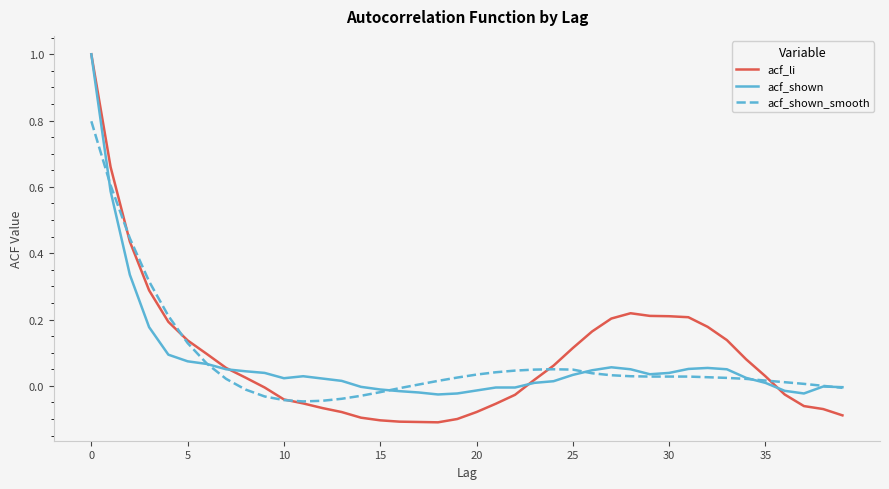

What is the difference between the maximum and minimum values in the acf_li series?

1.1